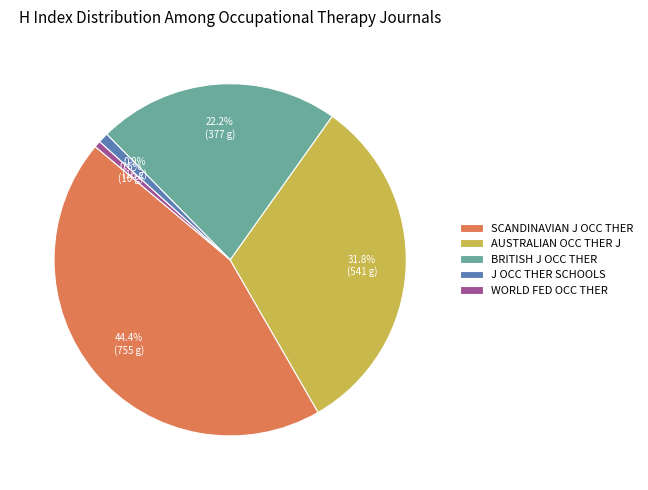

Is AUSTRALIAN OCC THER J the majority of the pie?

No